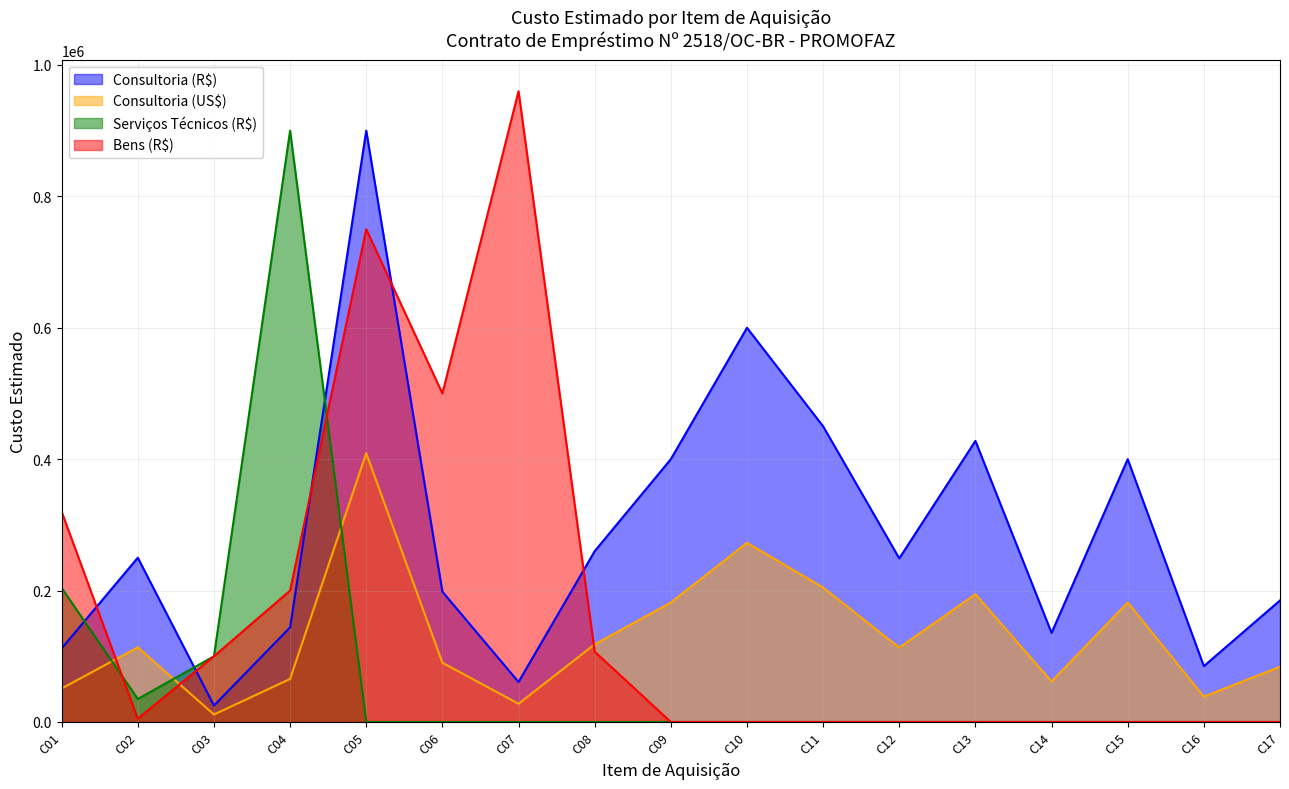

Between C06 and C16, which is larger?

C06